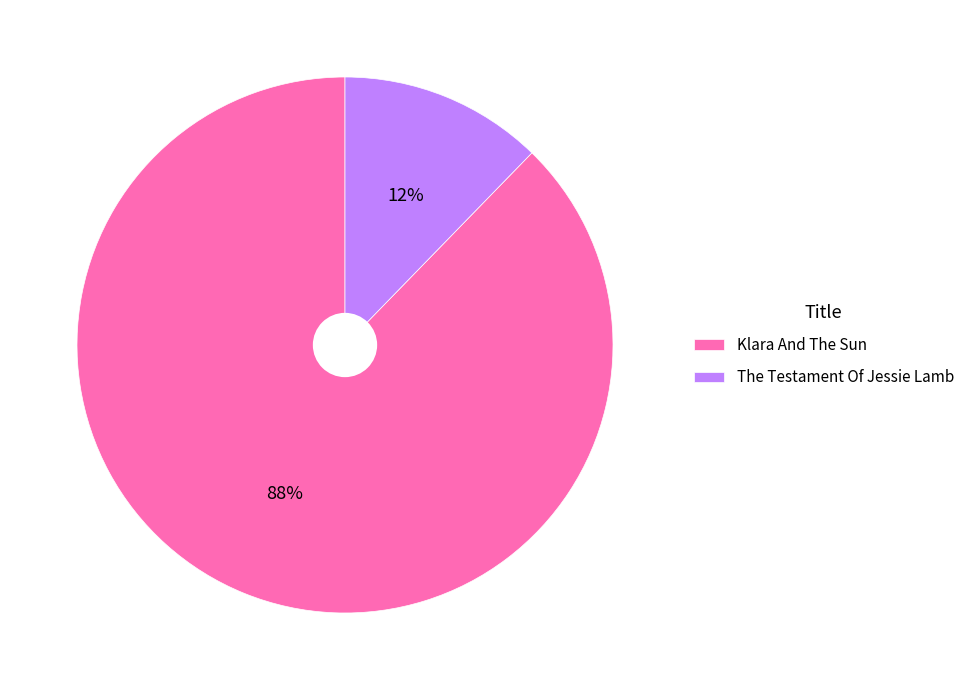

Rank the categories by value from lowest to highest.

The Testament Of Jessie Lamb, Klara And The Sun